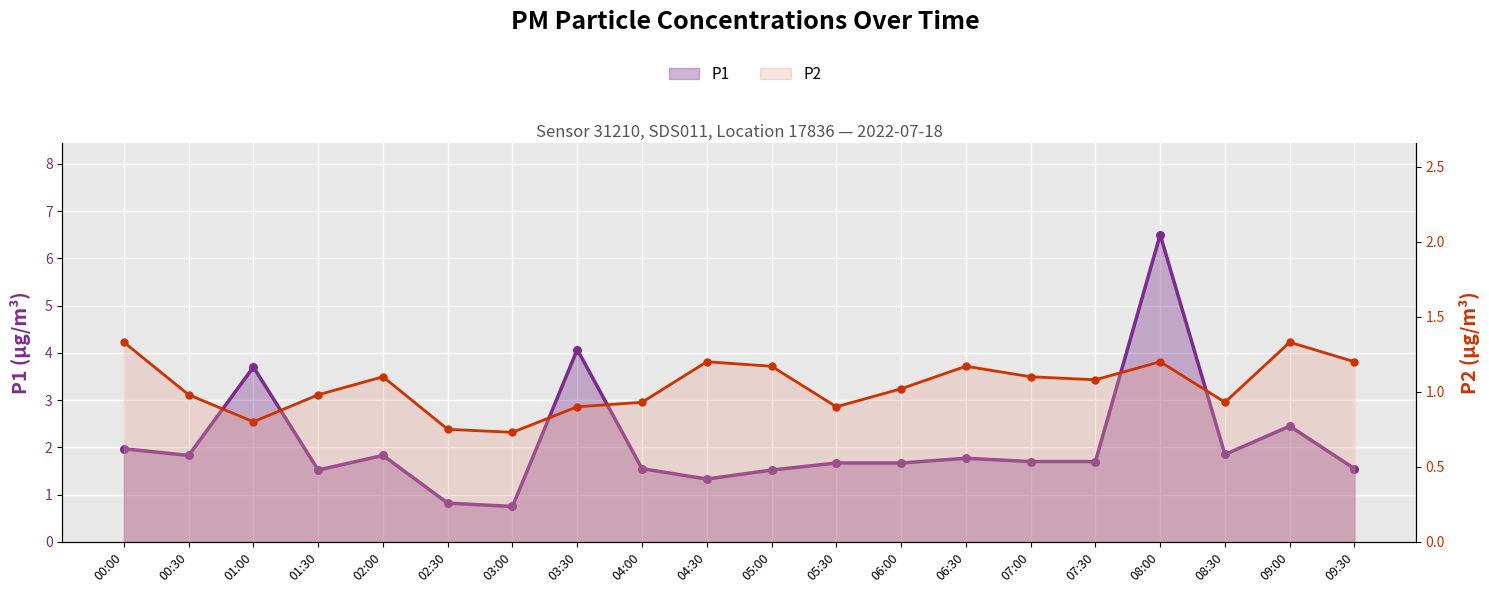

Which series contains the highest Y value?

P1